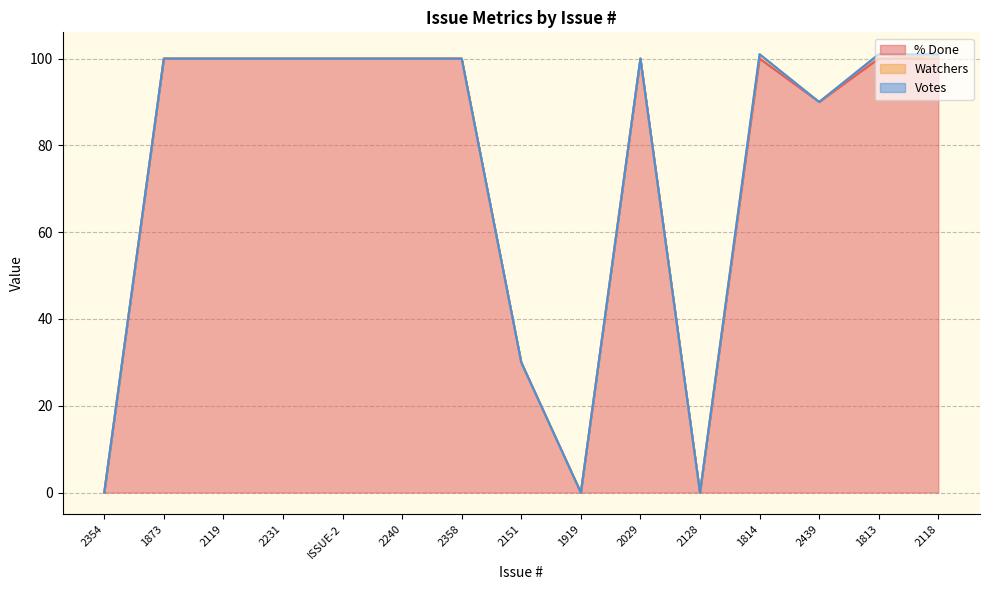

What is the label of the 4th point from the left?

2231